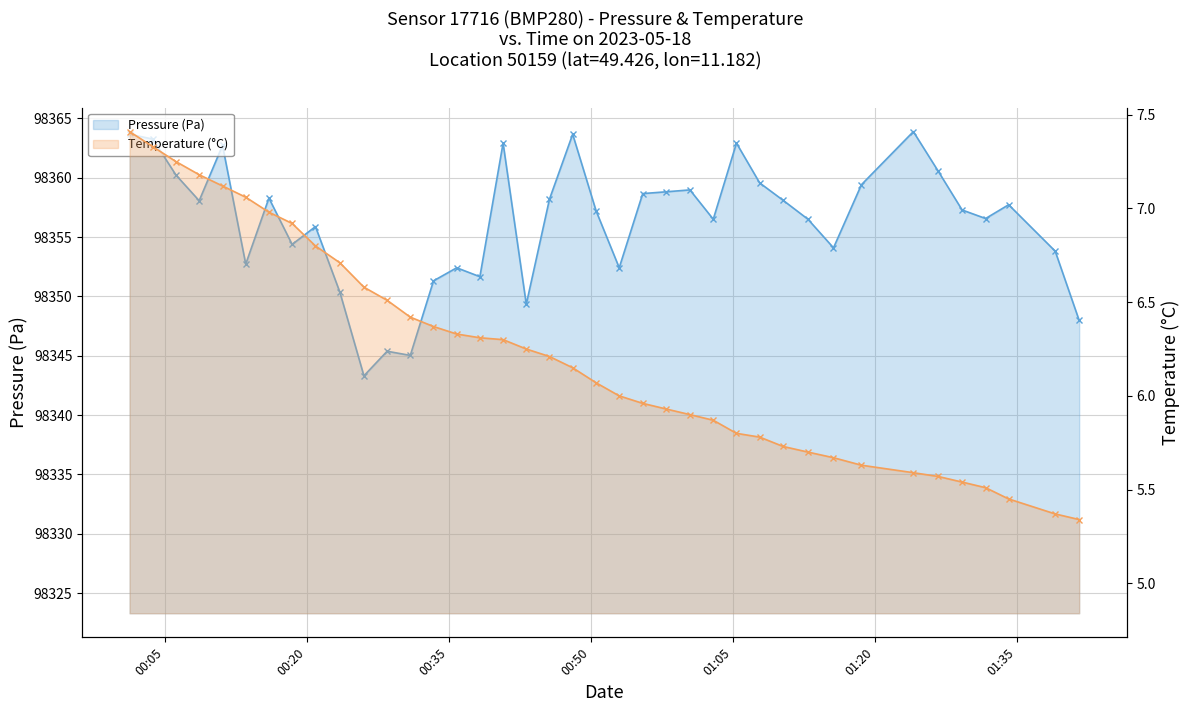

How many interior local valleys does the Pressure (Pa) series have?

11